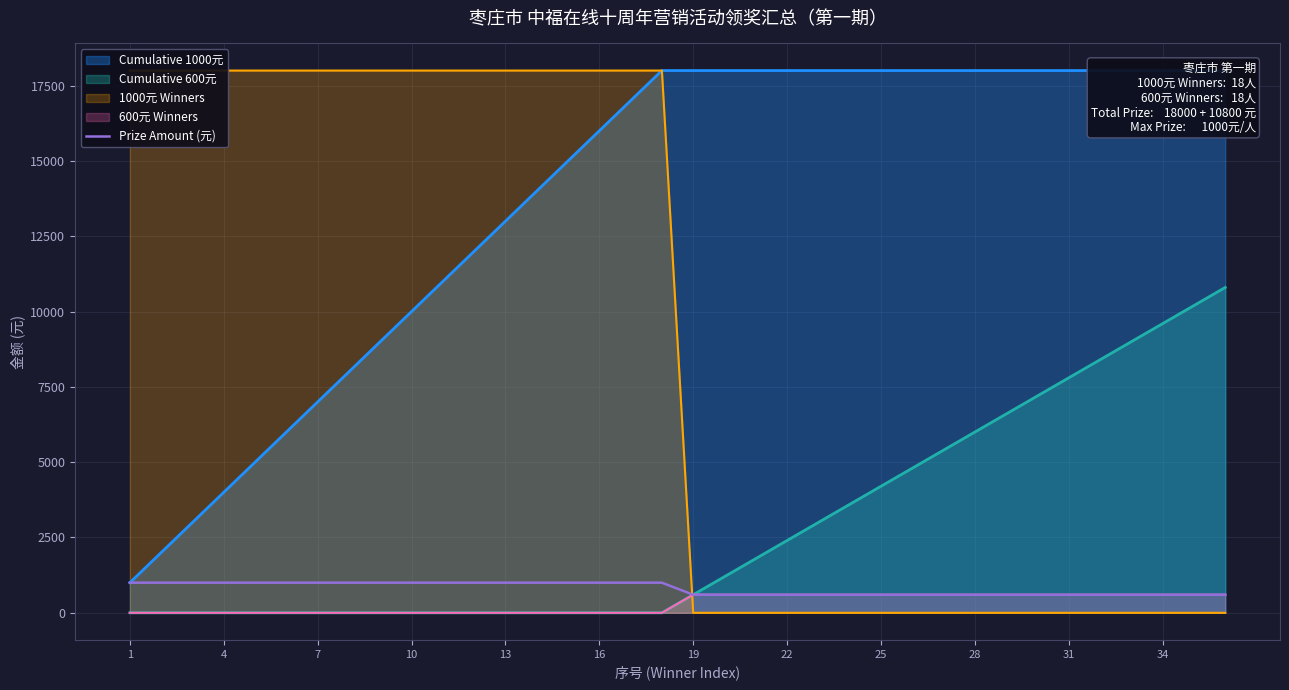

What is the highest value of the Prize Amount (元) series?

1000